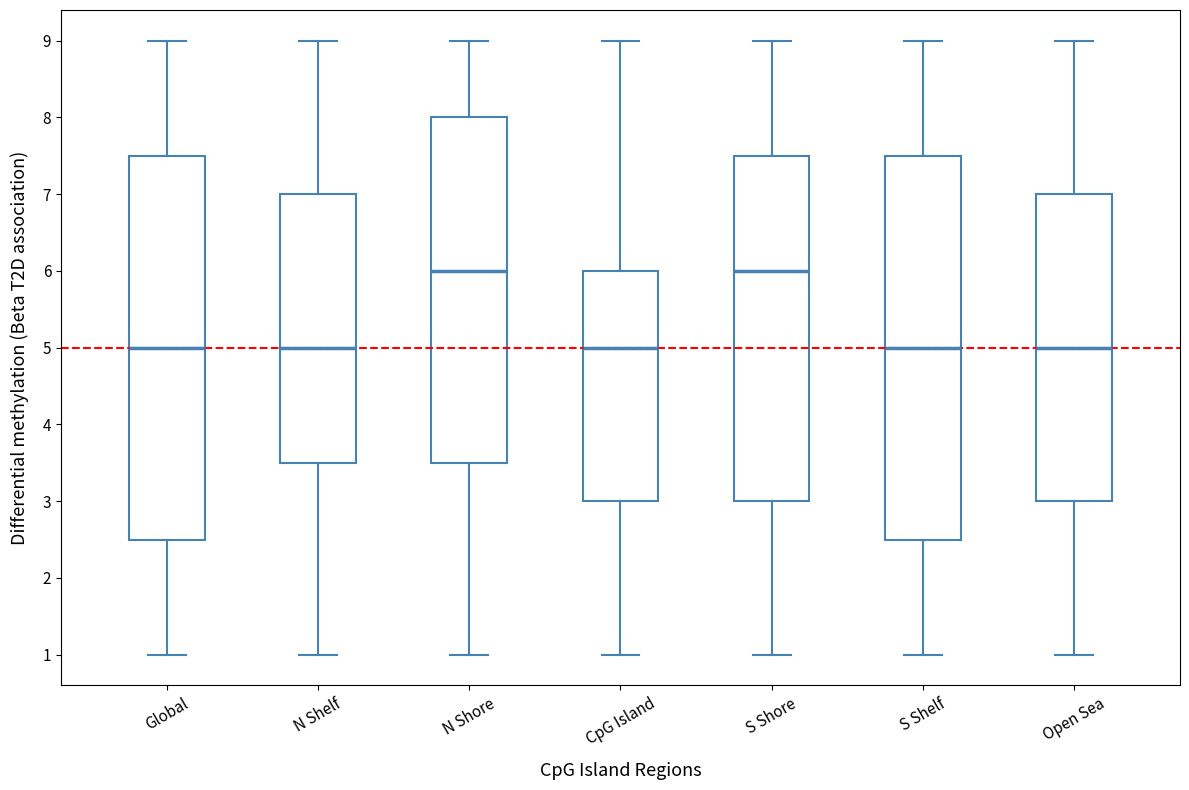

Where is the upper edge of the box for Global on the y-axis? The values are not printed on the chart, so give them approximately, as read against the axis.

7.5